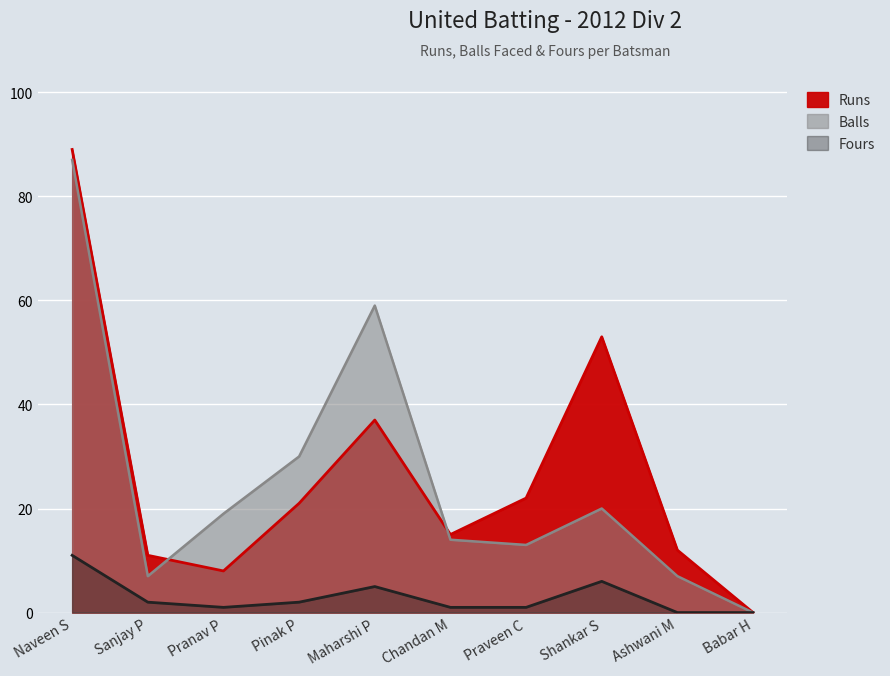

Is it true that Runs equals -42 at Babar H?

False